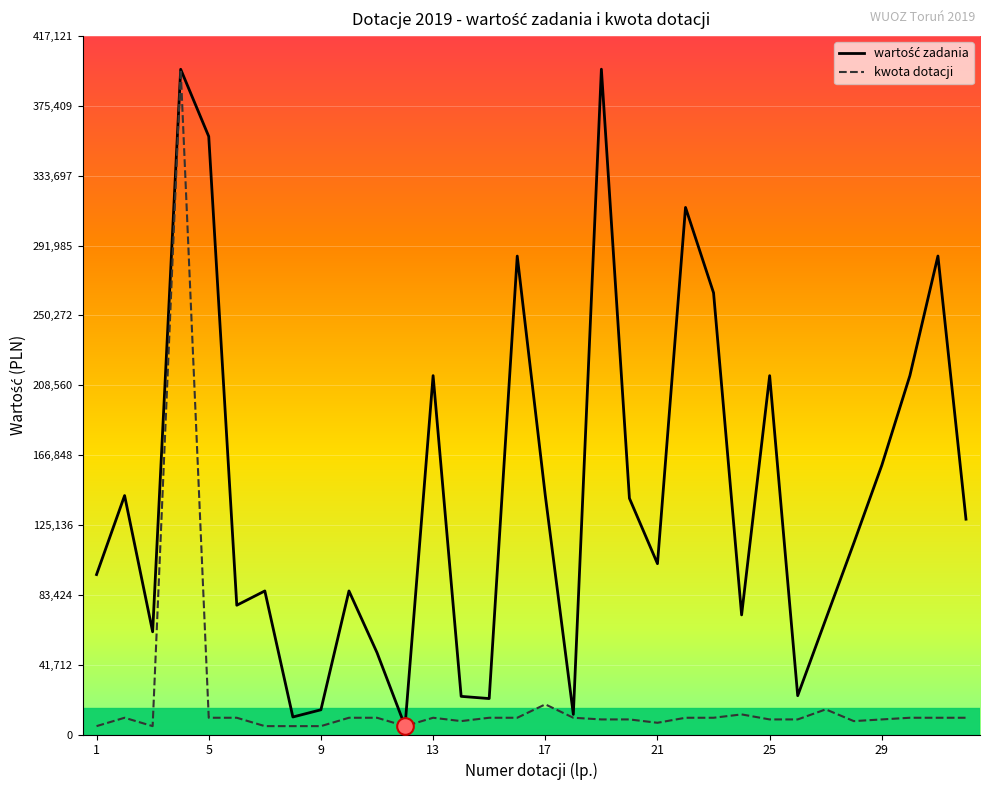

True or false: kwota dotacji and wartość zadania cross at least once.

False